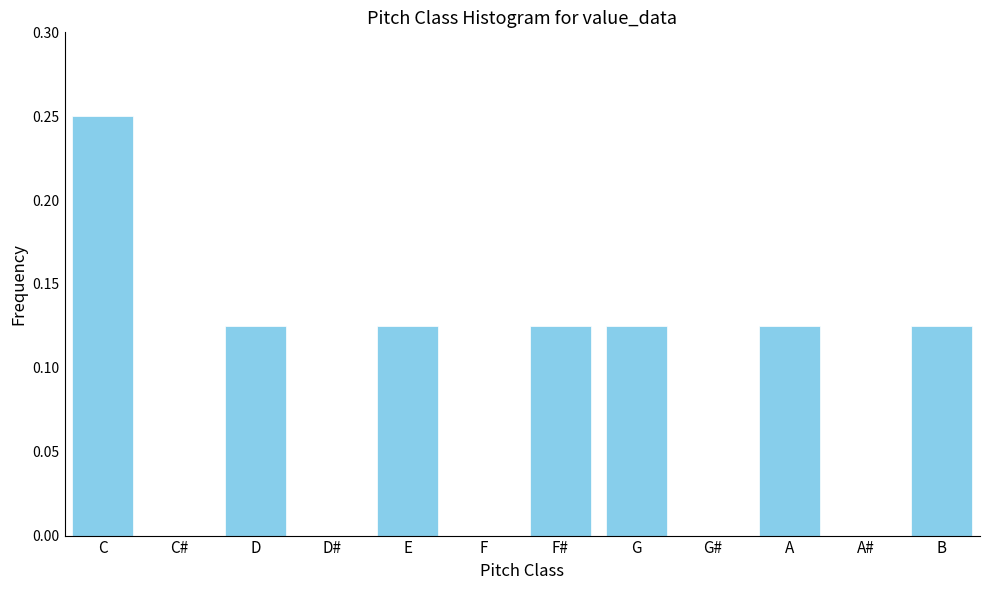

Between G# and E, which is larger?

E